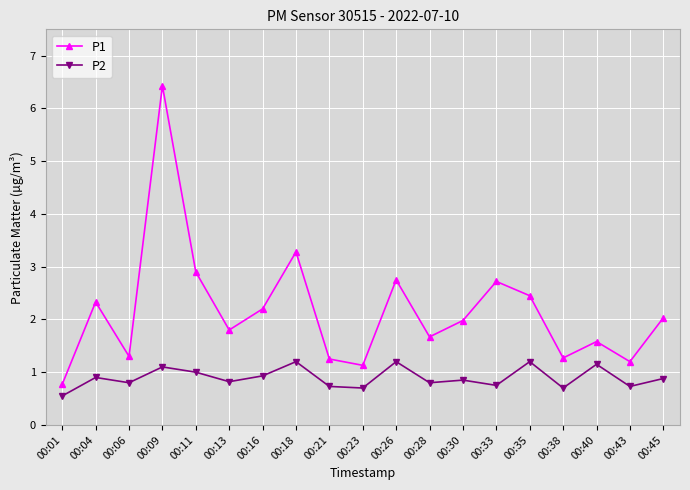

In P2, how many points are lower than both neighbors (excluding endpoints)?

7